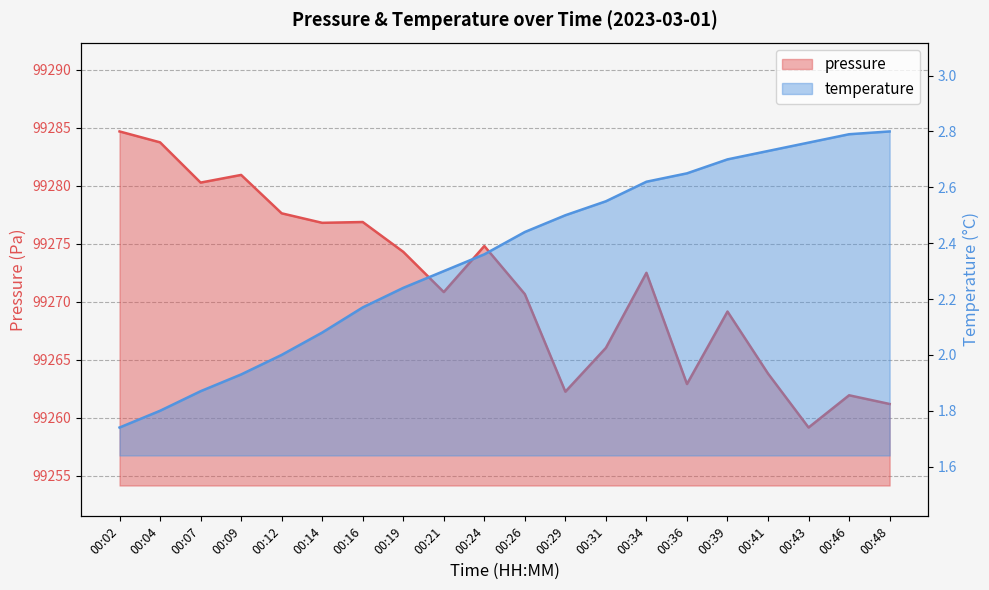

Which series has the largest total across all categories?

pressure